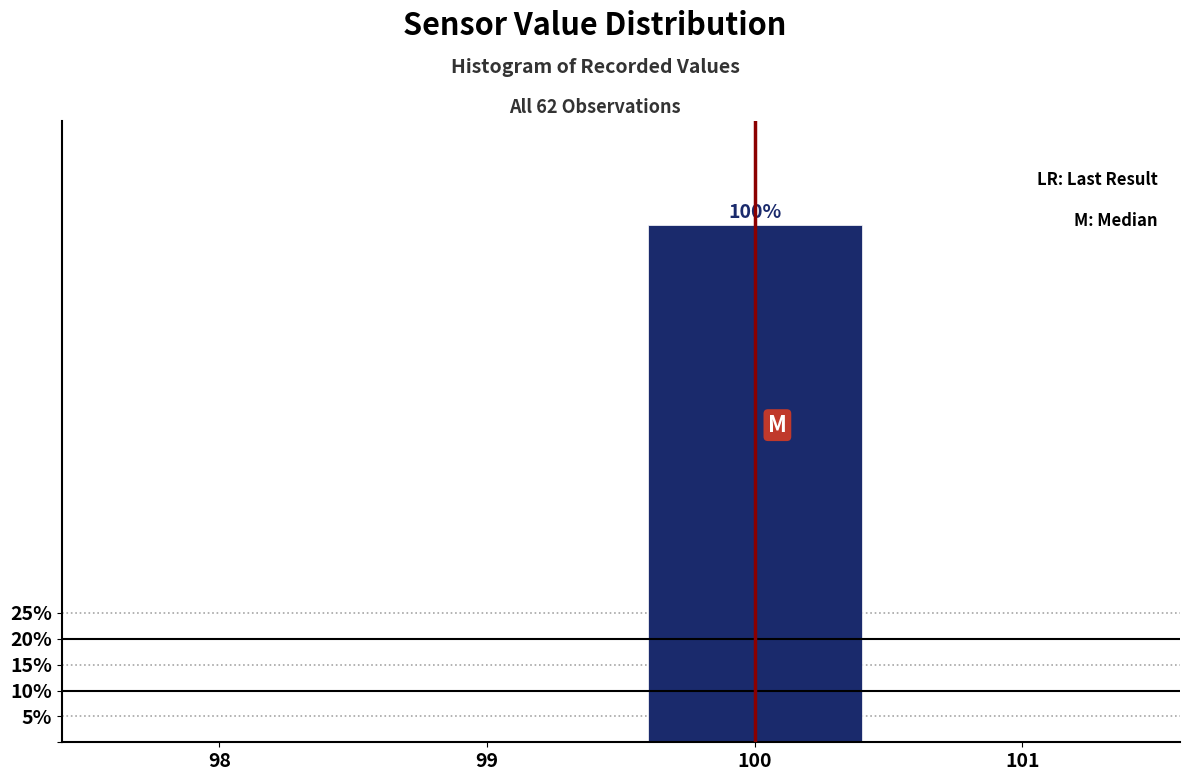

Reading left to right, list all the values displayed in this chart.

98=0	99=0	100=100	101=0